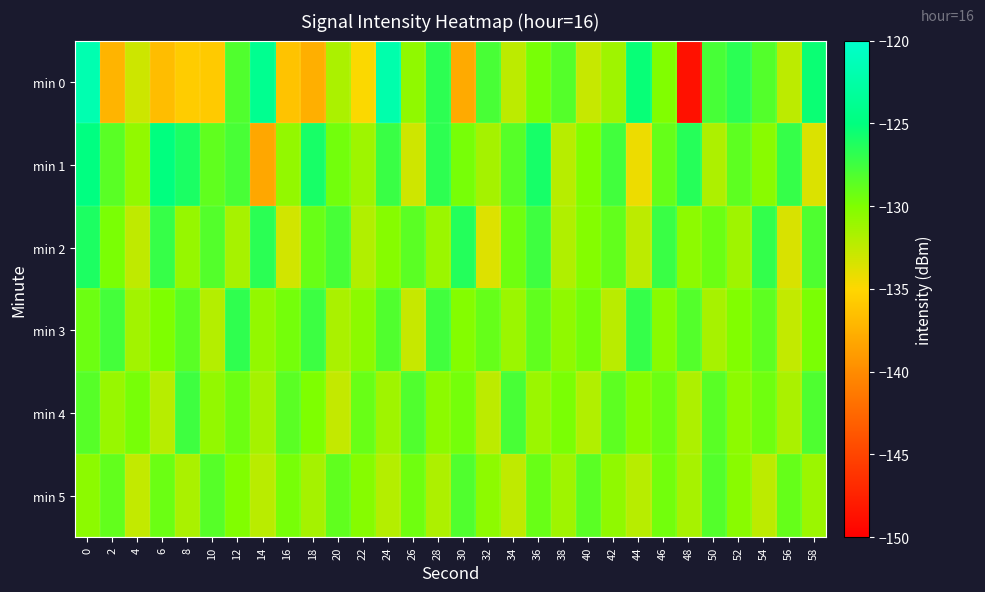

What is the difference between the highest and lowest values at 40?

4.2